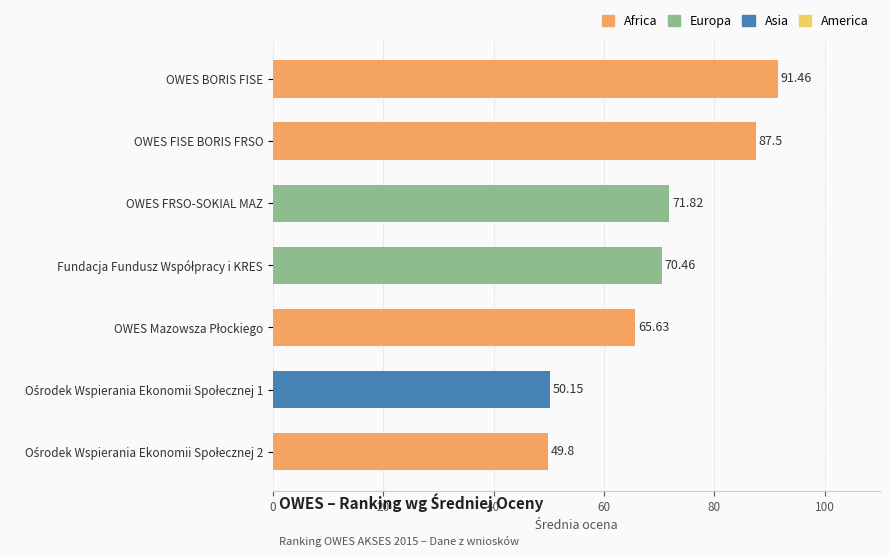

How many bars are there in total?

7